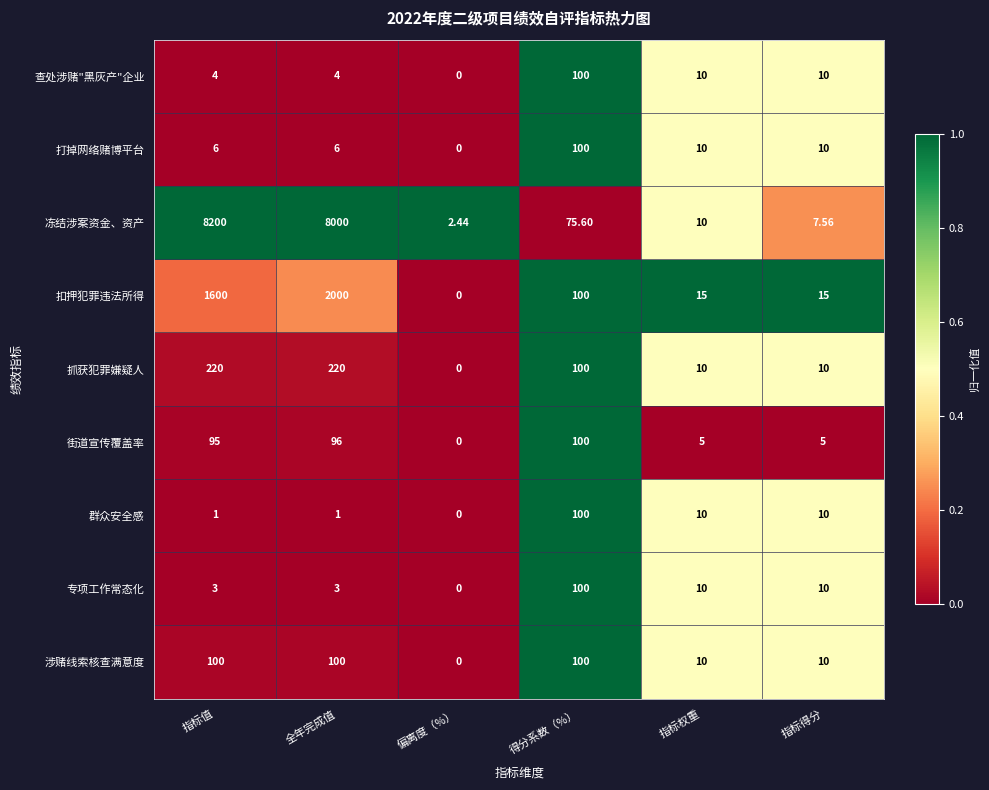

Between 全年完成值 and 偏离度（%）, which series saw the biggest shift?

冻结涉案资金、资产